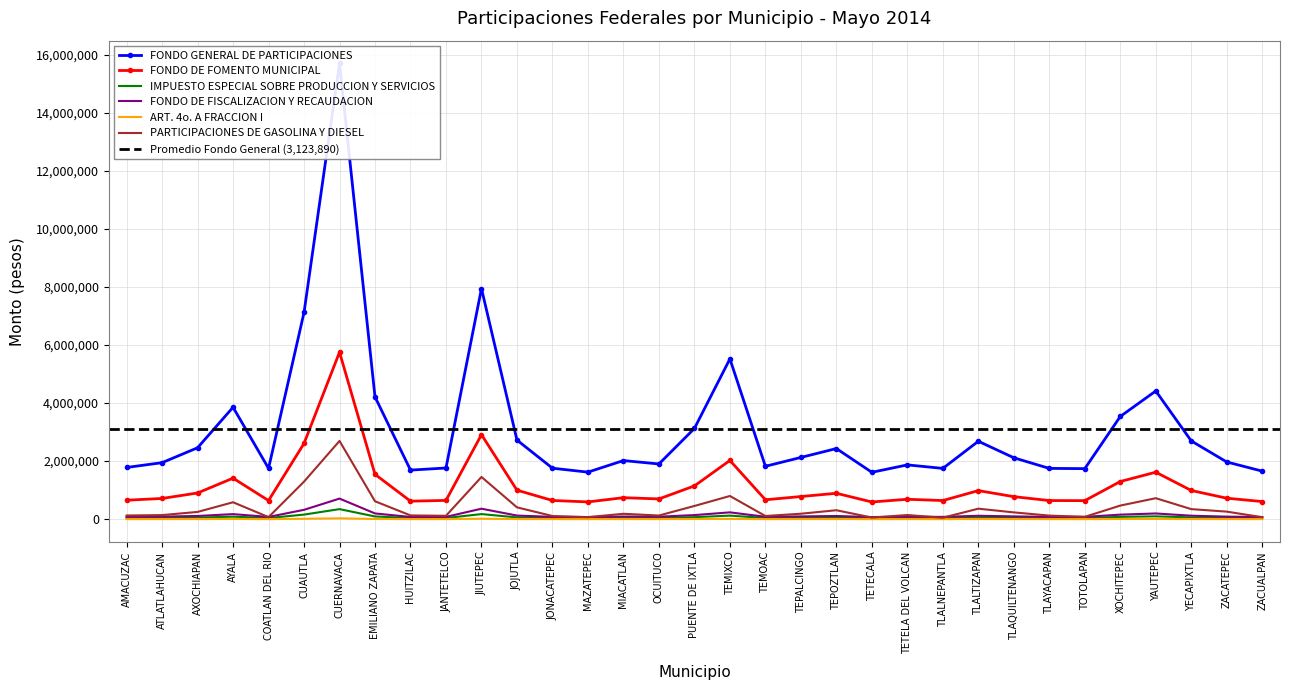

What is the sum of the FONDO DE FISCALIZACION Y RECAUDACION values at AYALA and XOCHITEPEC?

328376